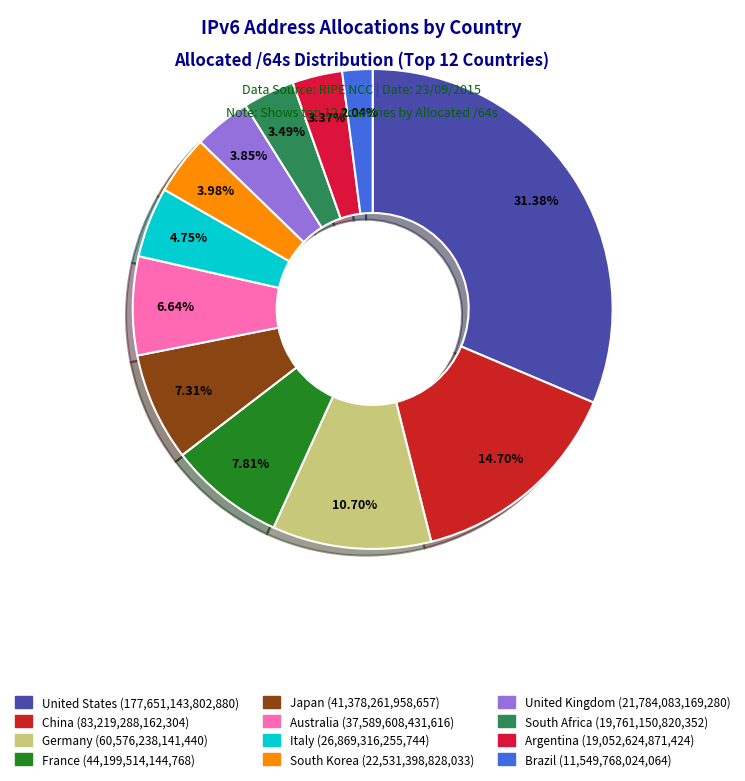

Is China the majority of the pie?

No